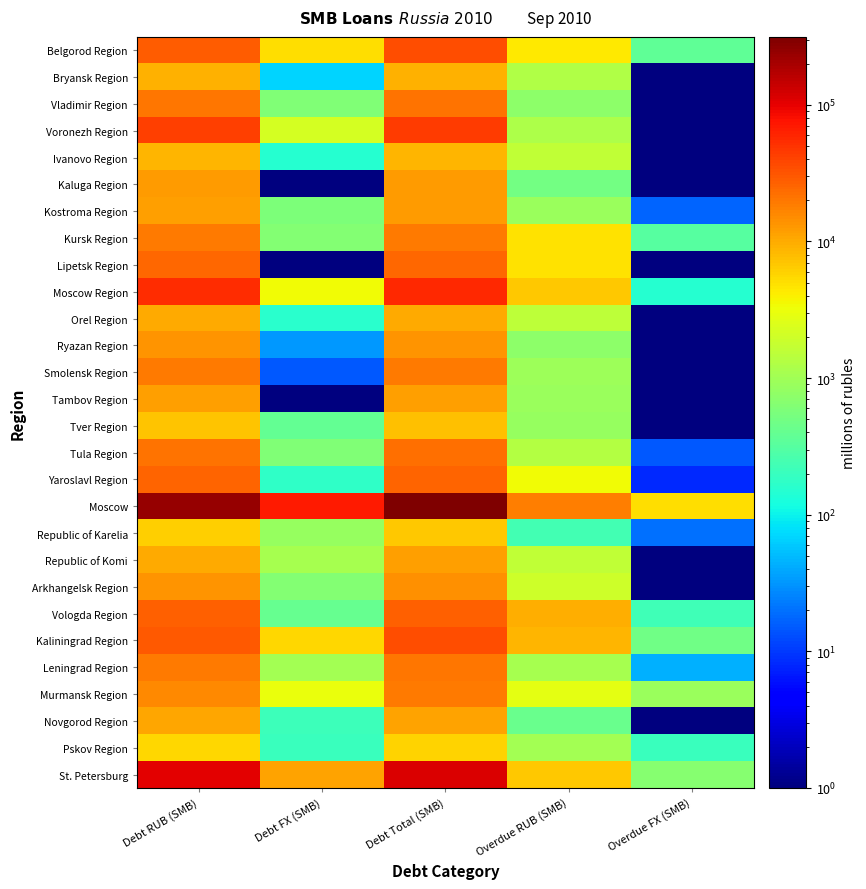

Rank the series at Debt FX (SMB) from highest to lowest value.

Moscow, St. Petersburg, Kaliningrad Region, Belgorod Region, Moscow Region, Murmansk Region, Voronezh Region, Republic of Komi, Leningrad Region, Republic of Karelia, Kursk Region, Arkhangelsk Region, Tula Region, Vladimir Region, Kostroma Region, Vologda Region, Tver Region, Novgorod Region, Pskov Region, Yaroslavl Region, Orel Region, Ivanovo Region, Bryansk Region, Ryazan Region, Smolensk Region, Kaluga Region, Lipetsk Region, Tambov Region